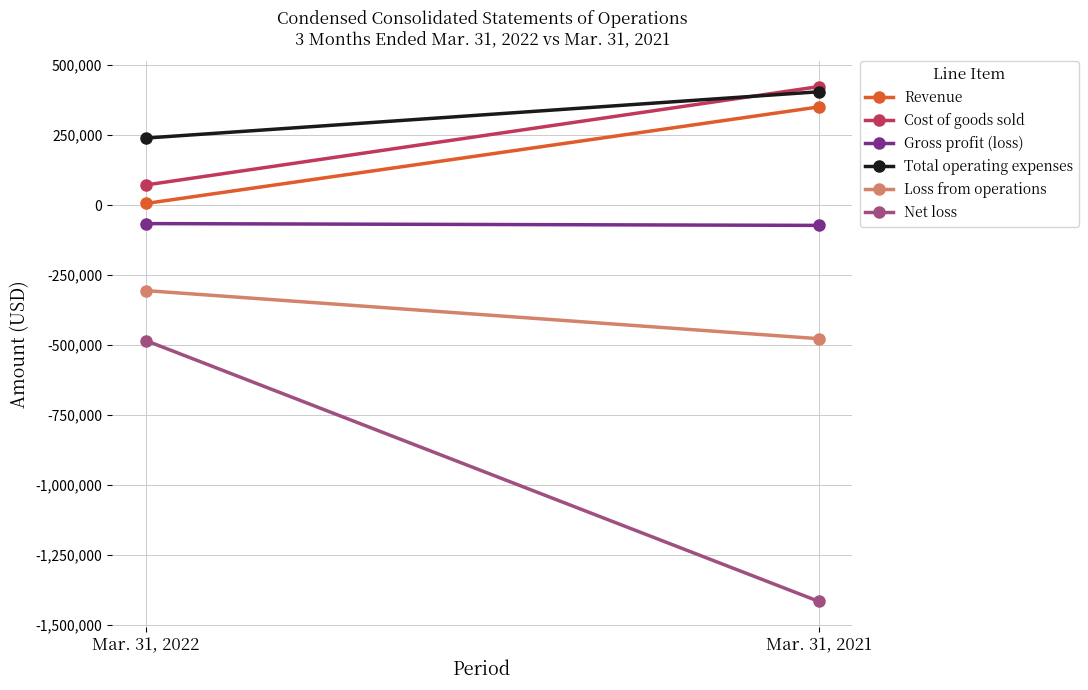

At which label does Net loss reach its peak?

Mar. 31, 2022